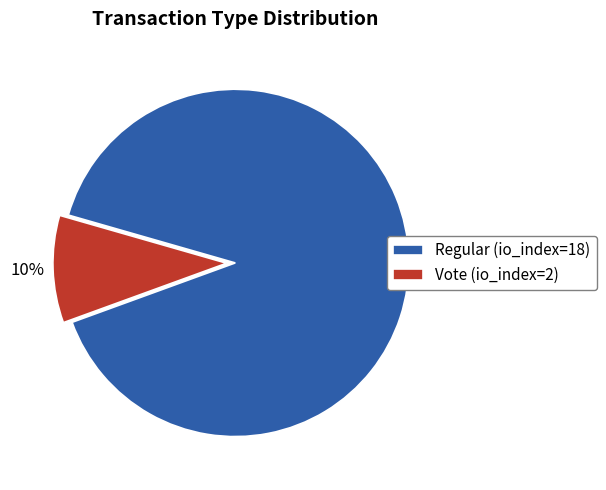

Count the number of slices in the pie.

2